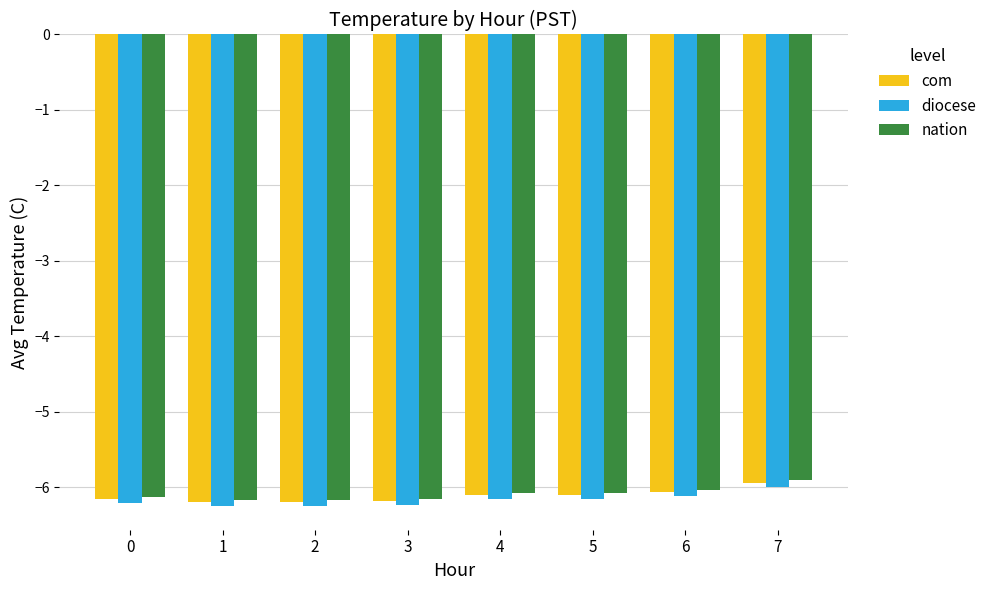

Count the number of data series in this chart.

3